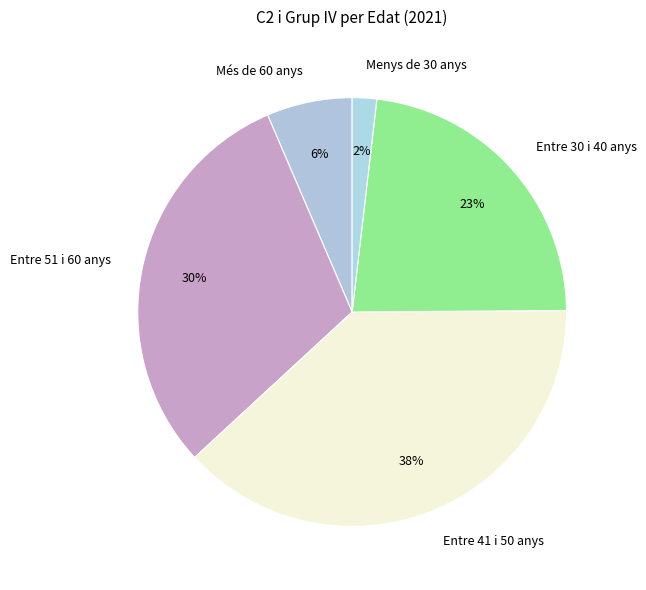

How many segments does this pie chart have?

5